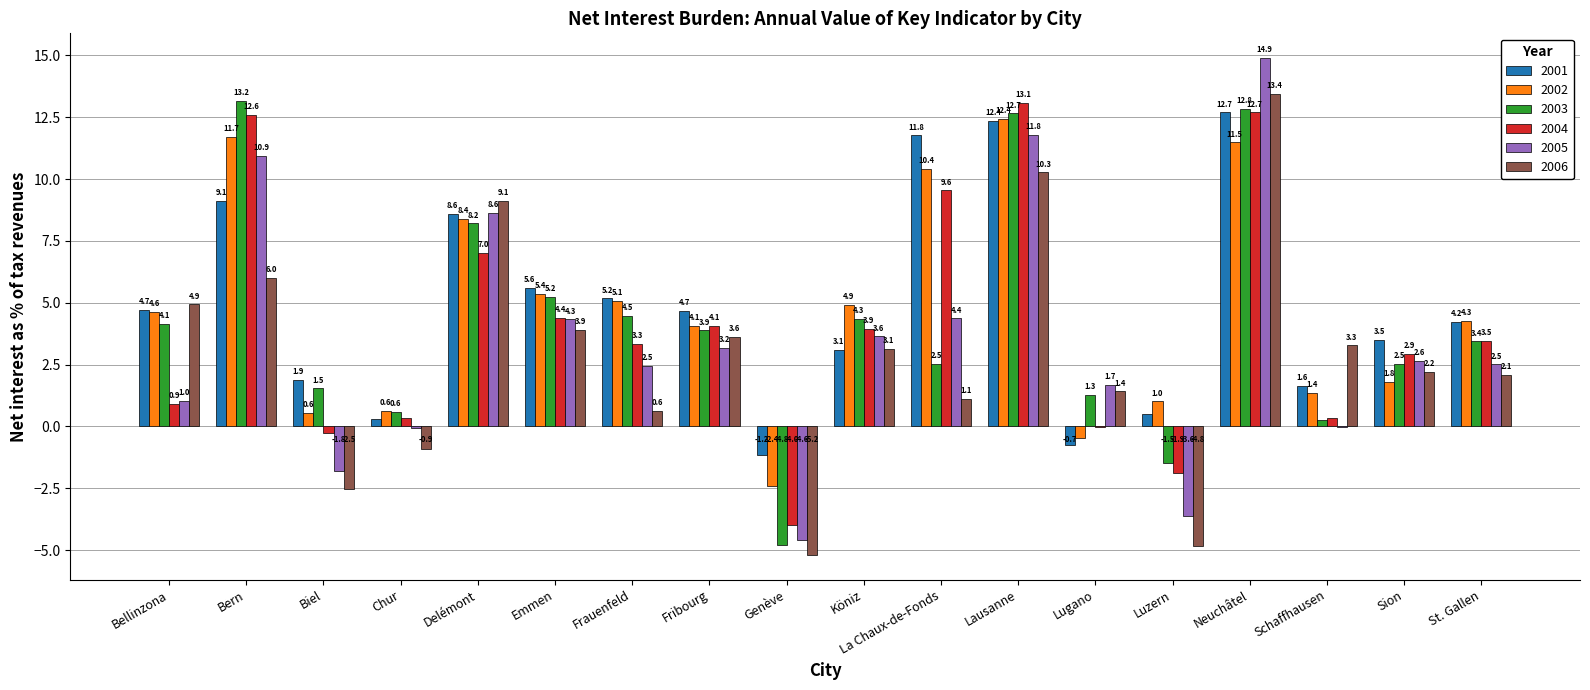

What is the sum of all 2002 values?

85.3